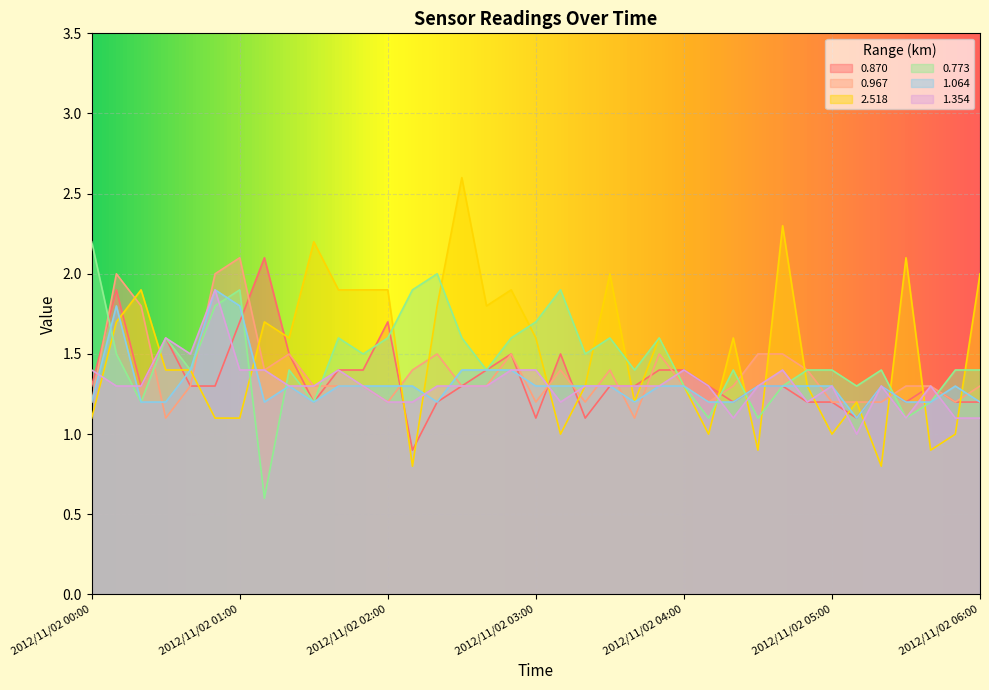

True or false: 1.354 has more than 2 points higher than both neighbors.

True